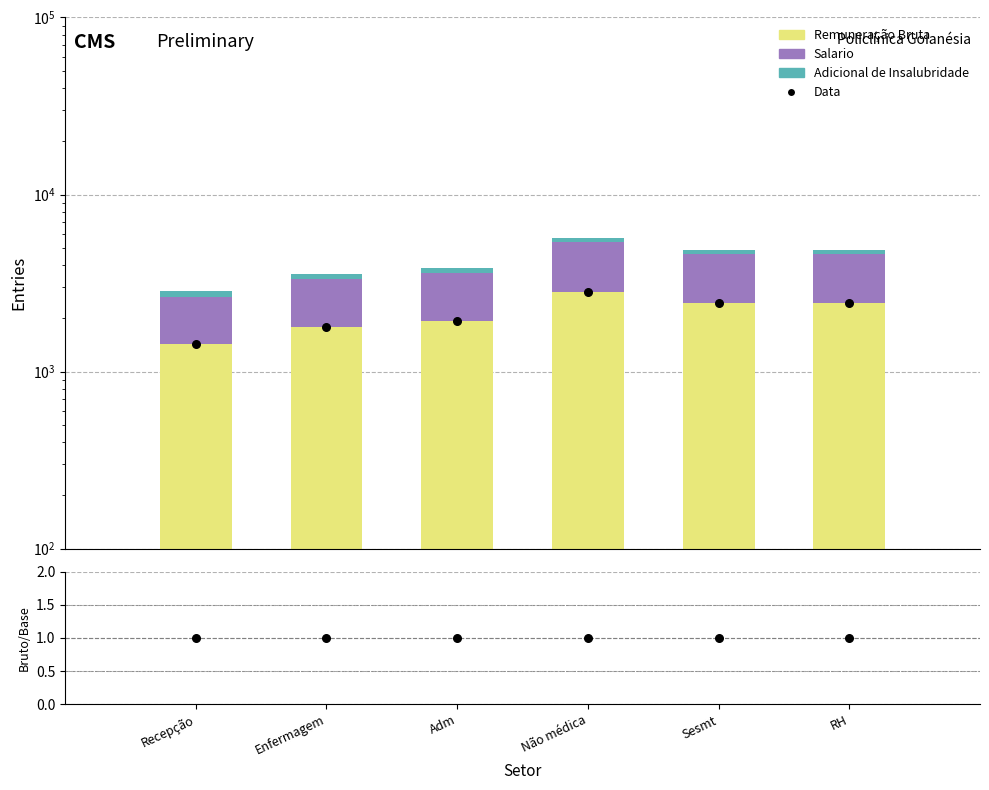

What is the total value across all series at Recepção?

4276.9